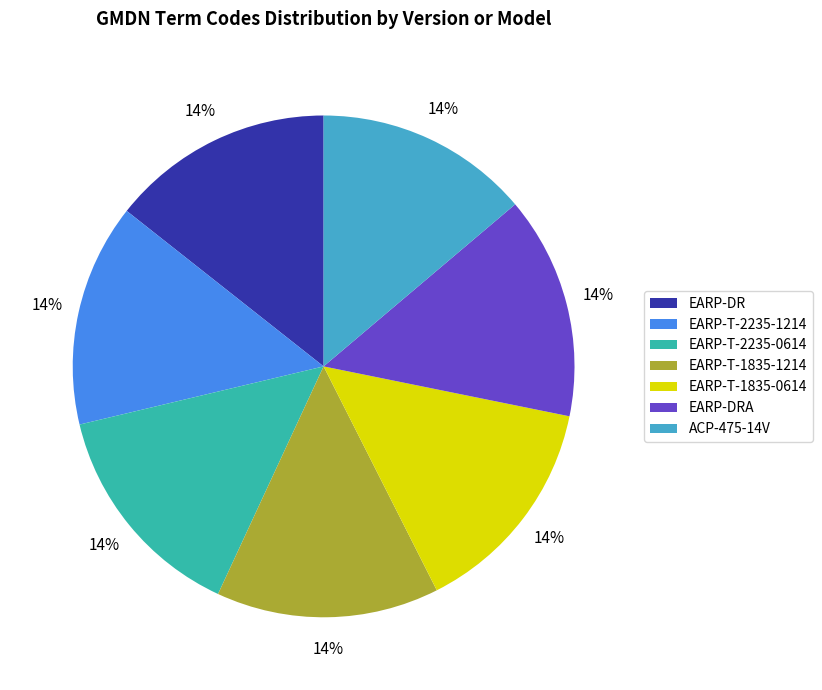

Does any single category account for the majority?

No